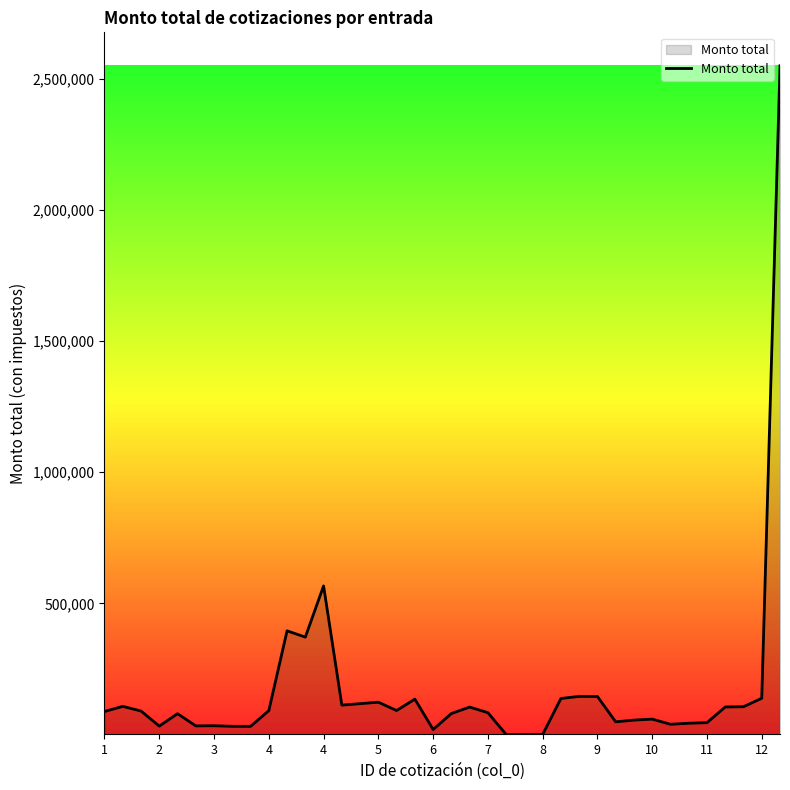

What is the difference between the maximum and minimum values?

2548997.8